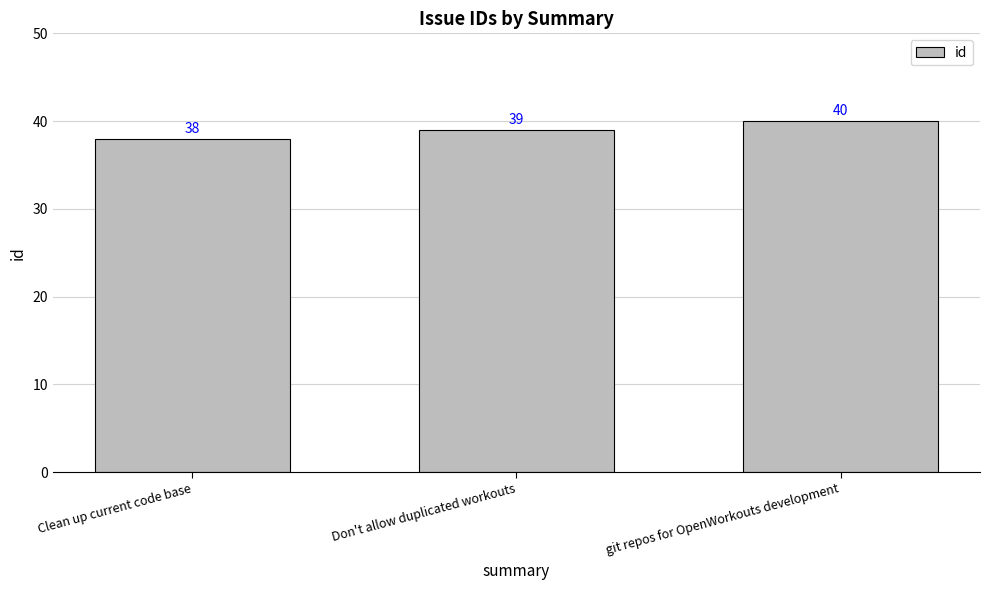

Reading left to right, extract all data points from this chart.

Clean up current code base=38	Don't allow duplicated workouts=39	git repos for OpenWorkouts development=40